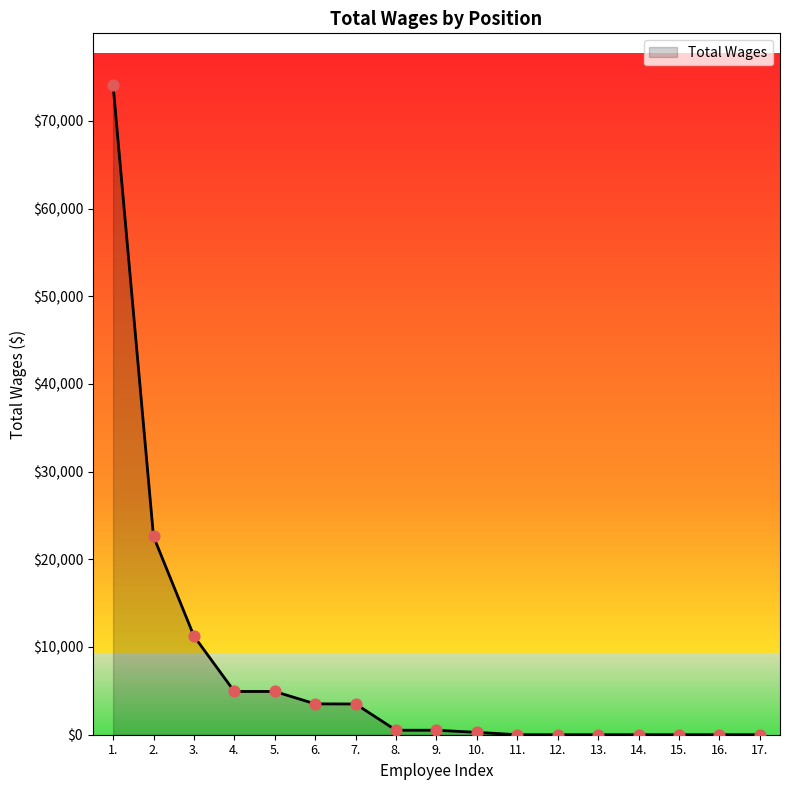

Between 16. and 5., which is larger?

5.